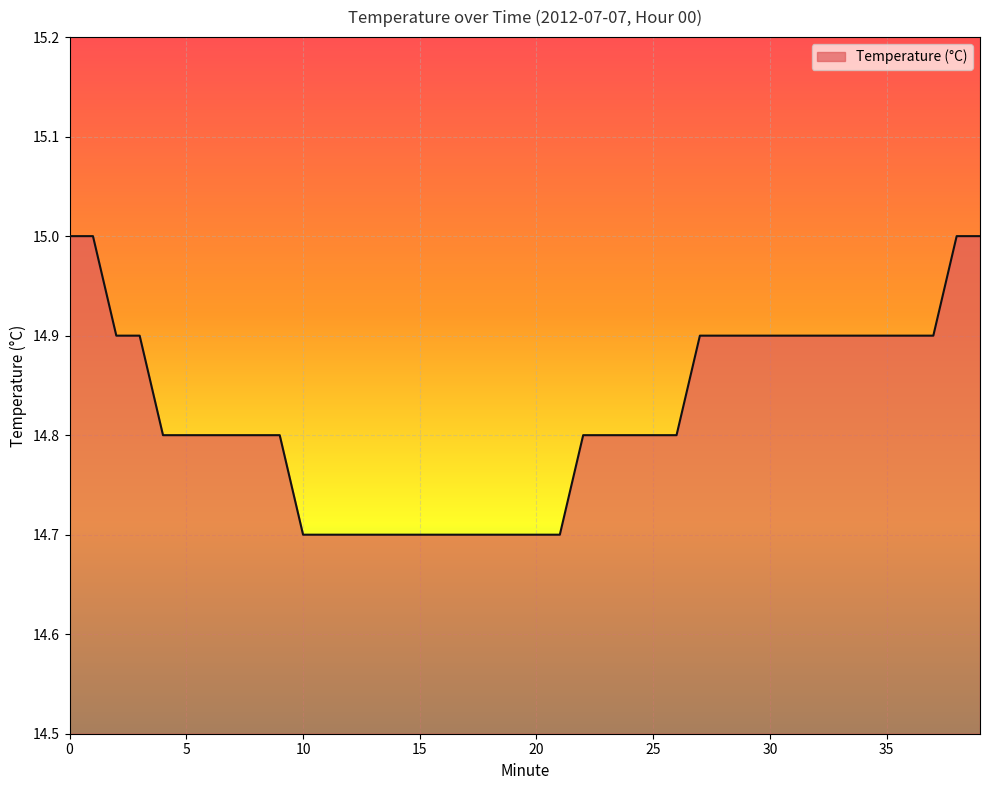

What is the smallest value displayed?

14.7